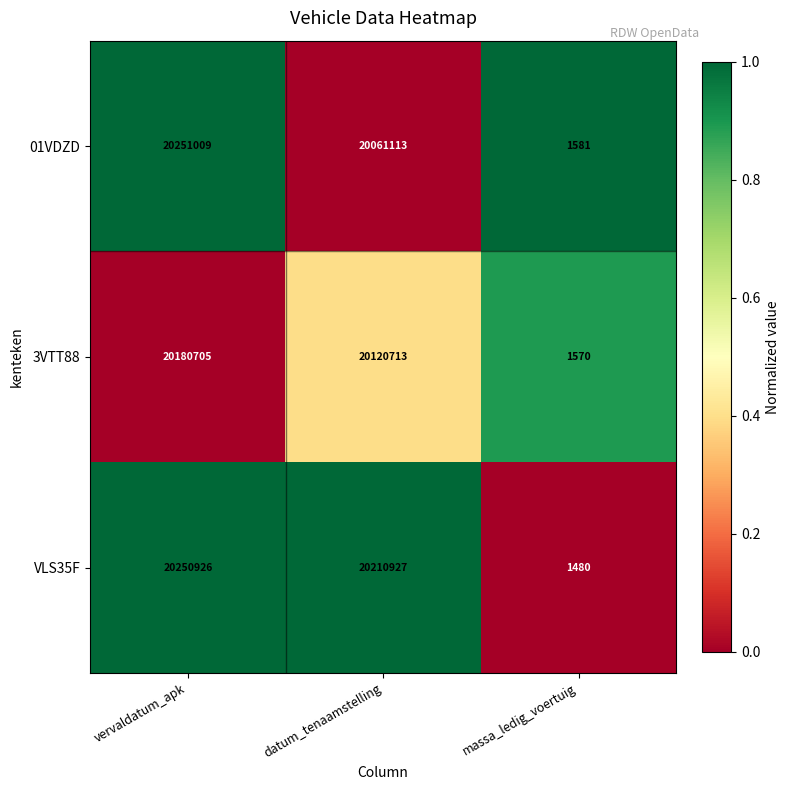

At which category is the sum across all series the highest?

vervaldatum_apk